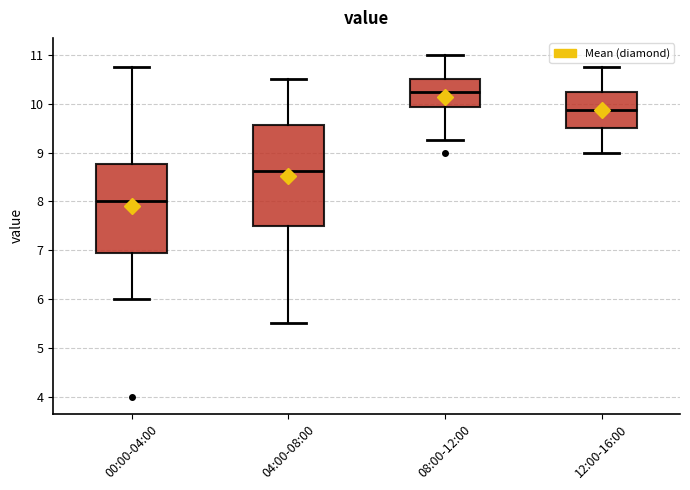

Where is the upper edge of the box for 00:00-04:00 on the y-axis? The values are not printed on the chart, so give them approximately, as read against the axis.

8.8